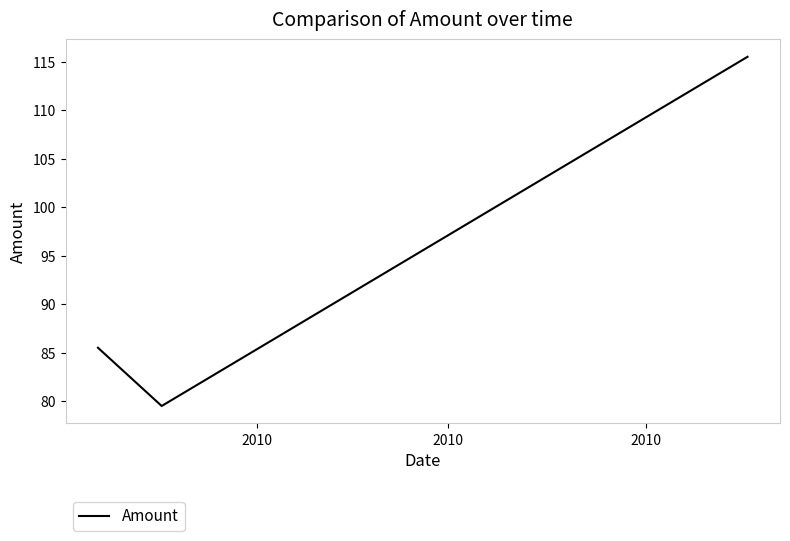

What is the difference between the maximum and minimum values?

36.0